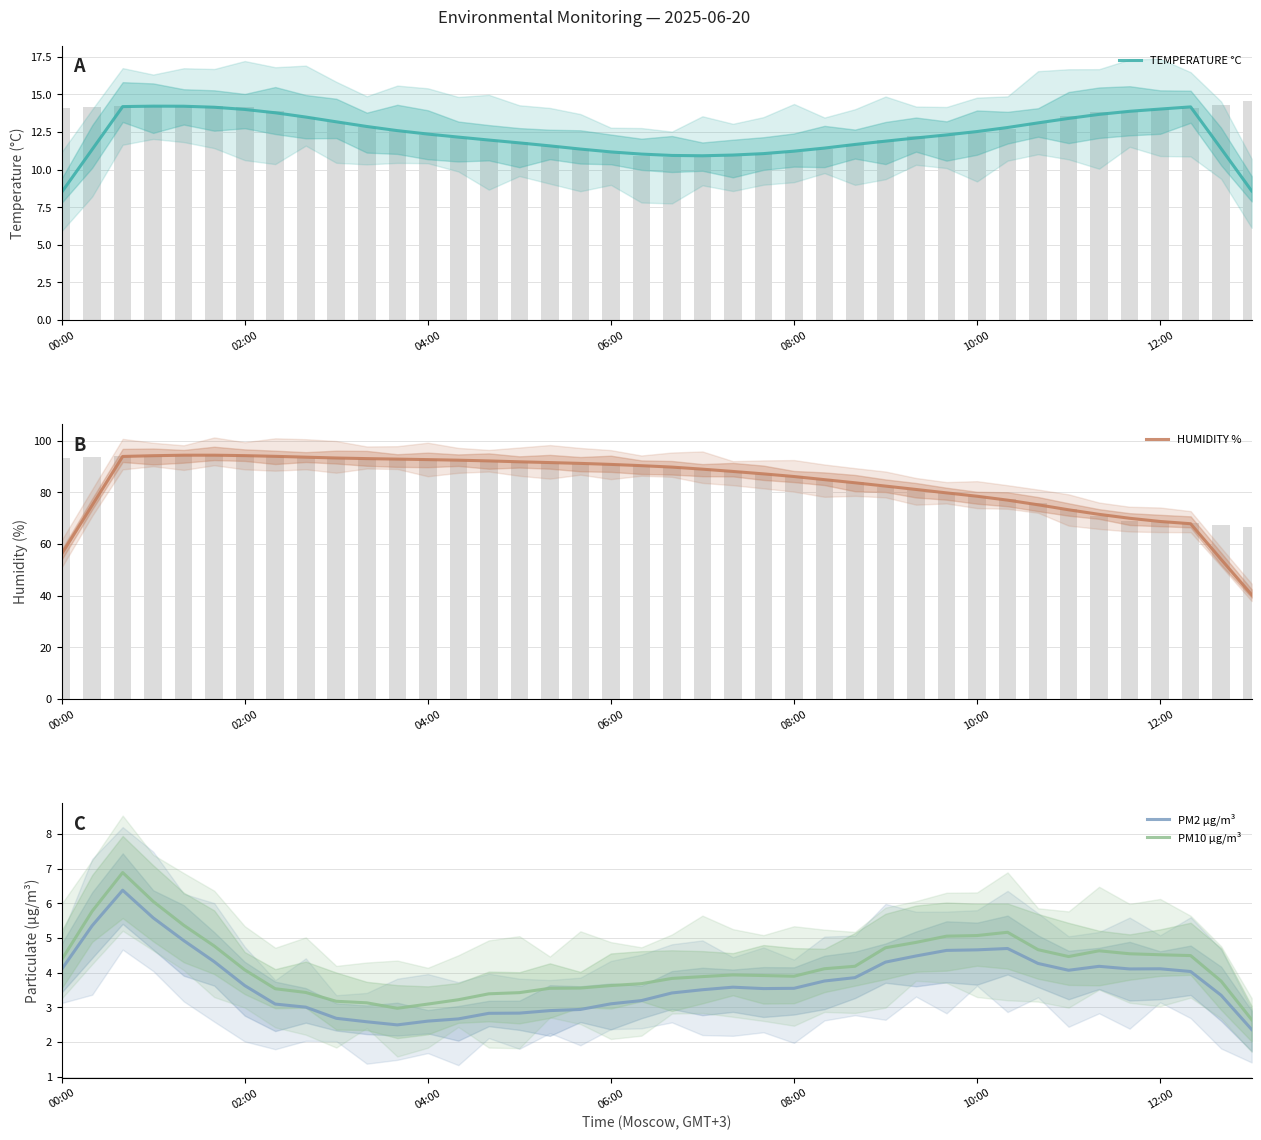

What are all the series names shown in the legend?

TEMPERATURE °C, HUMIDITY %, PM2 µg/m³, PM10 µg/m³